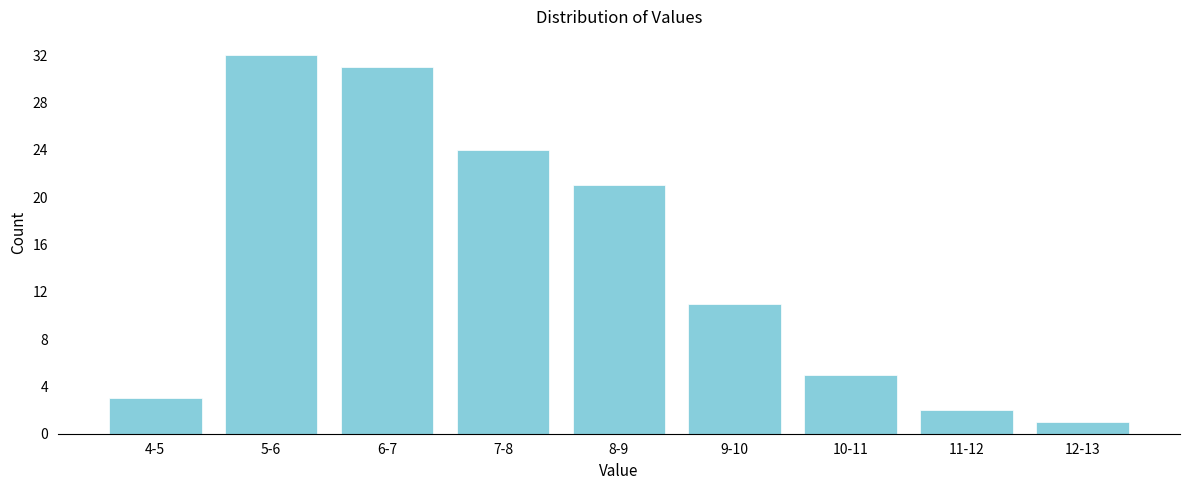

Reading left to right, extract all data points from this chart.

3	32	31	24	21	11	5	2	1